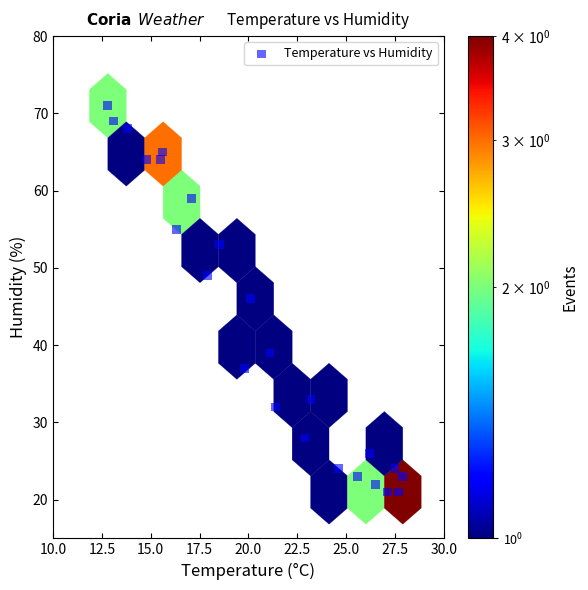

What is the range of Y values (max minus min)?

50